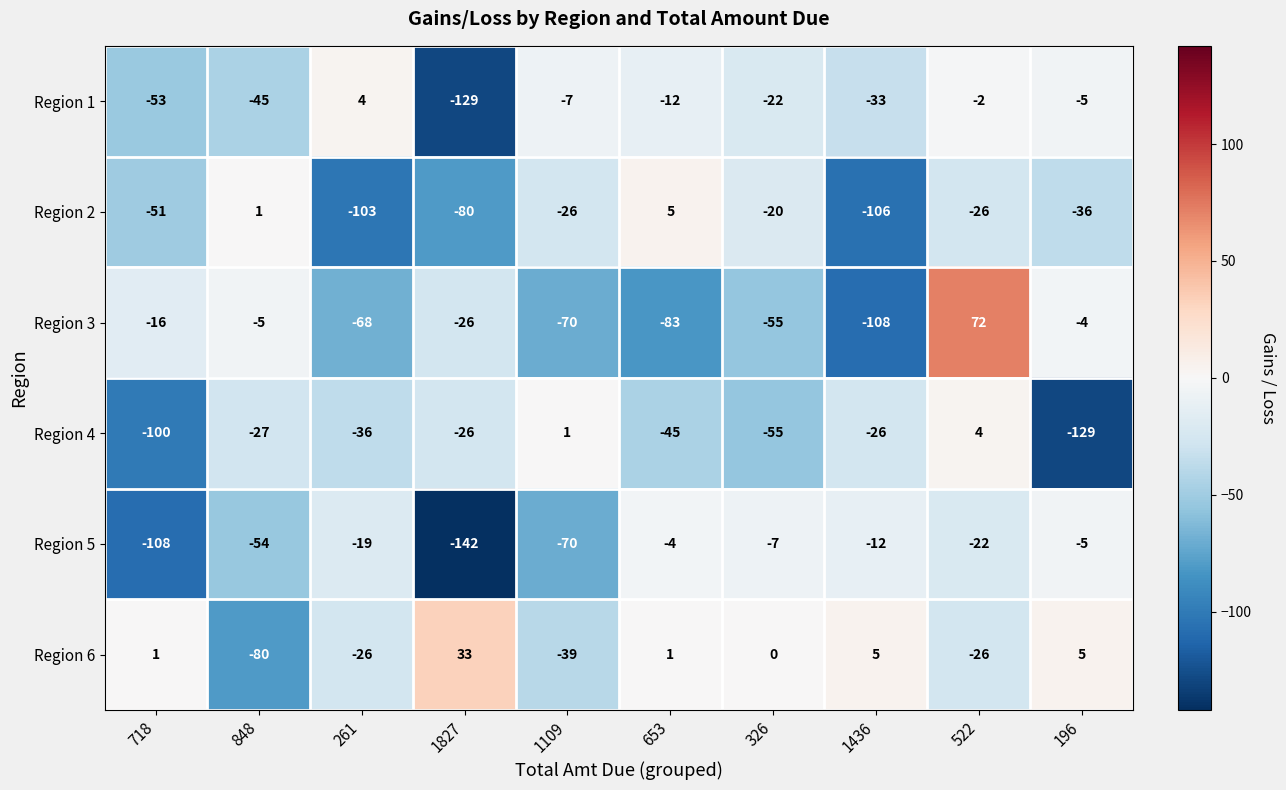

At which category is the sum across all series the highest?

522